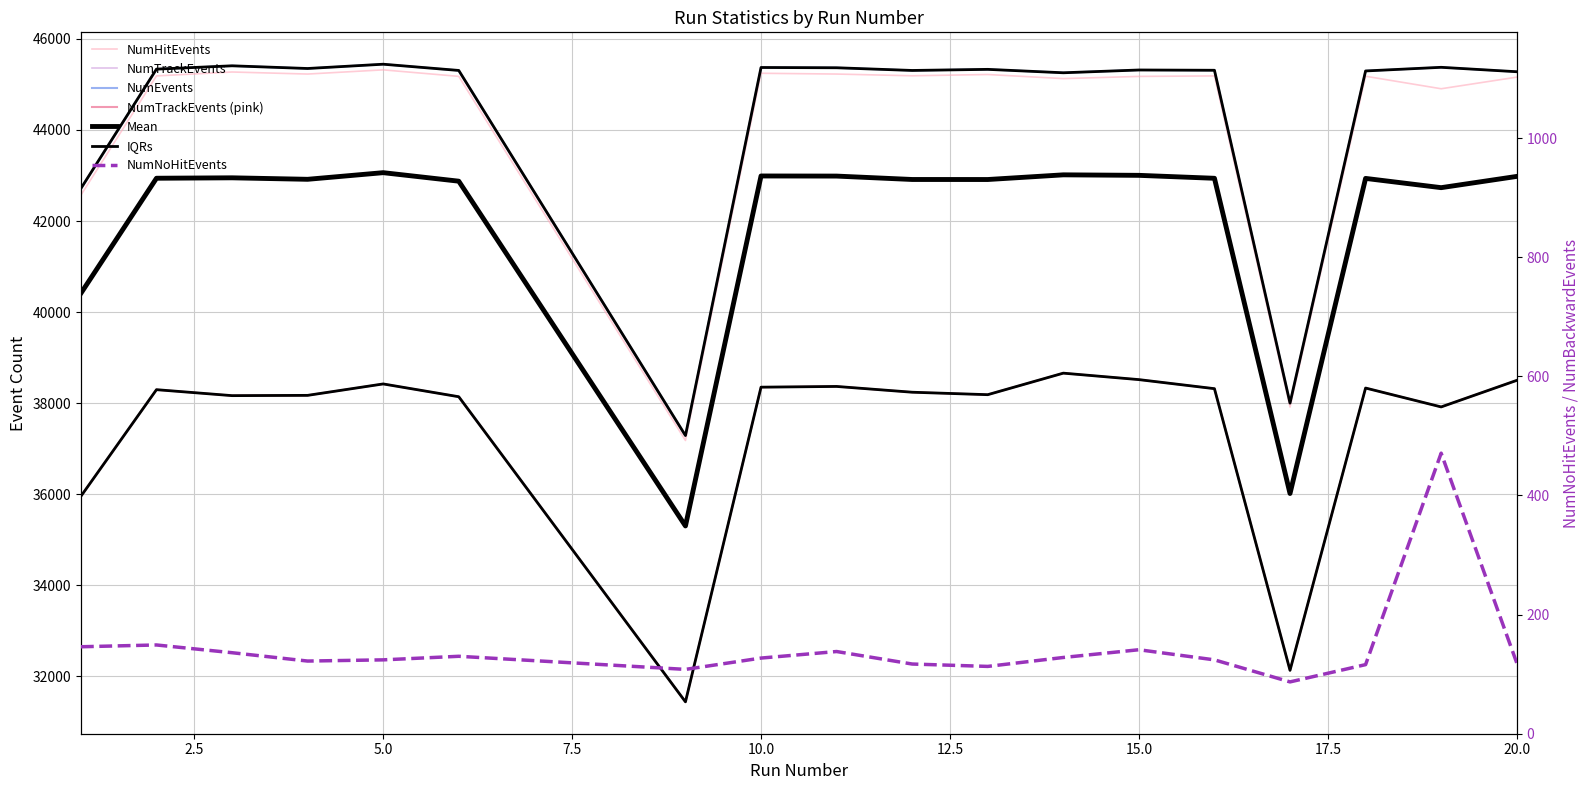

What is the value of the NumHitEvents point at the 13th from the left?

45176